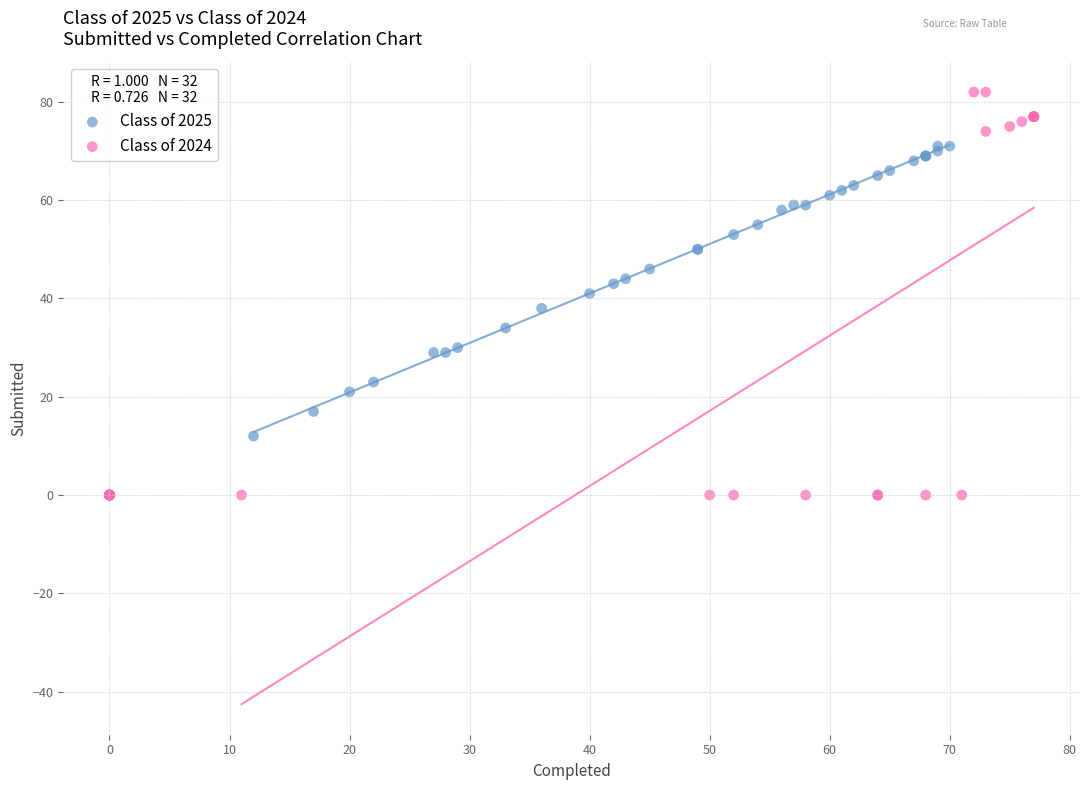

What are all the series names shown in the legend?

Class of 2025, Class of 2024